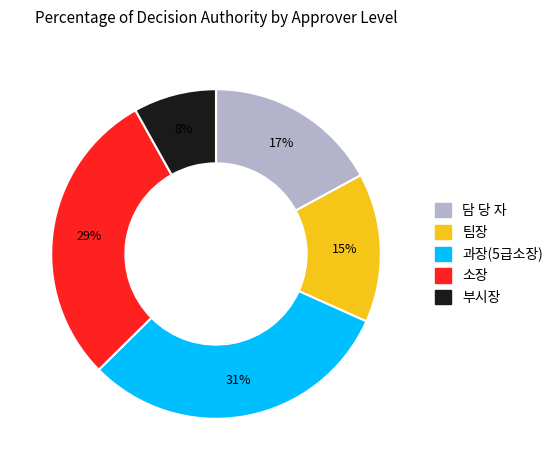

Combined, do 과장(5급소장) and 부시장 account for over 50%?

No